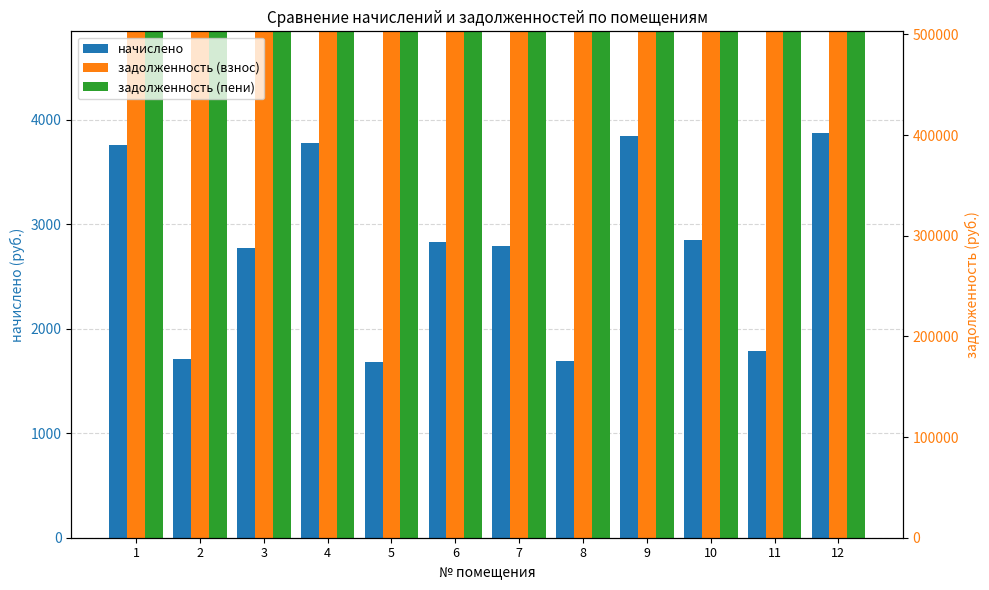

Which label corresponds to the smallest value in the chart?

5